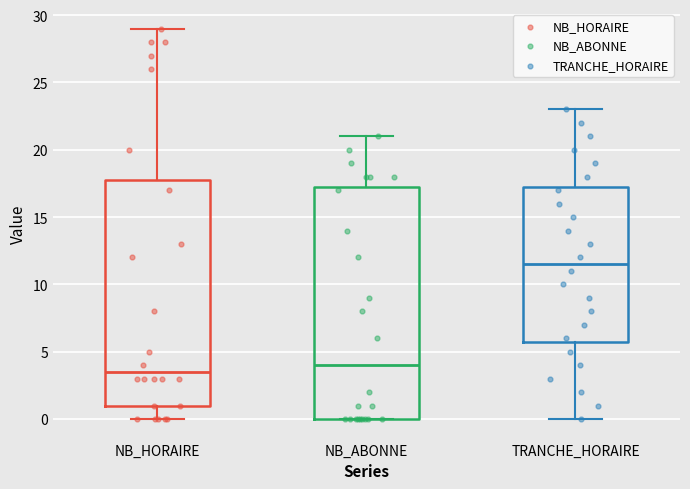

Which box has the highest median line?

TRANCHE_HORAIRE